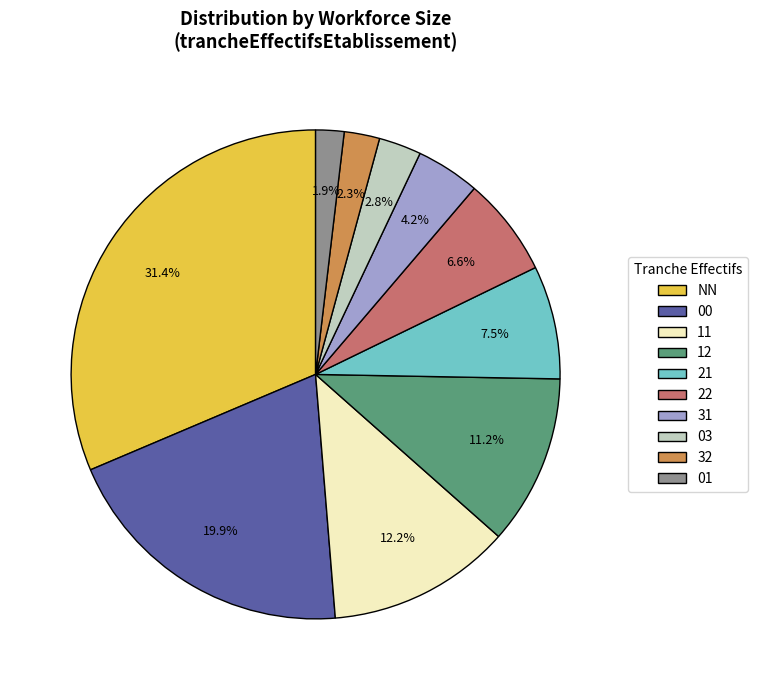

What is the largest slice in the pie chart?

NN